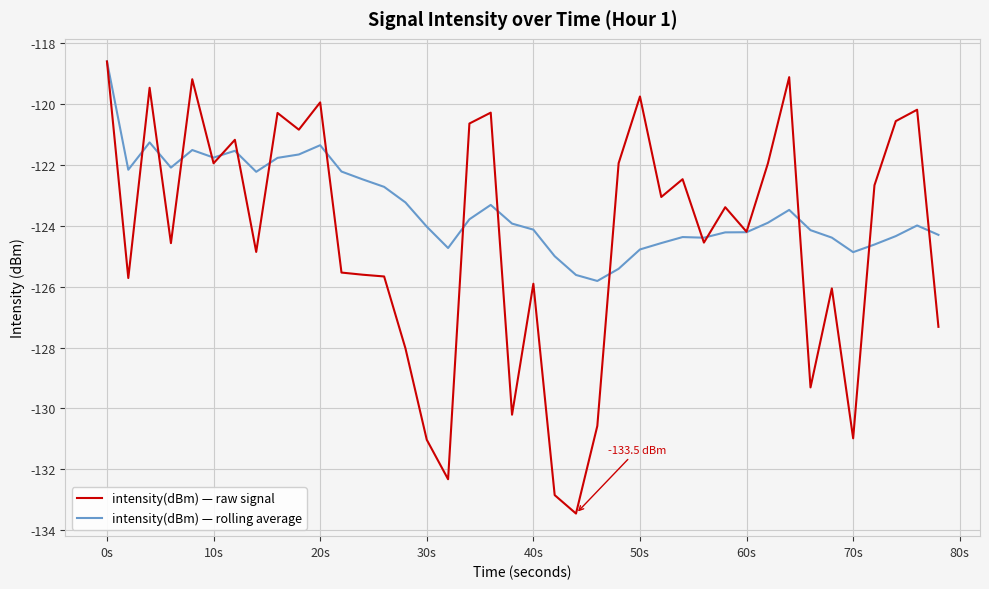

Rank the series by their average value, from highest to lowest.

intensity(dBm) — rolling average, intensity(dBm) — raw signal